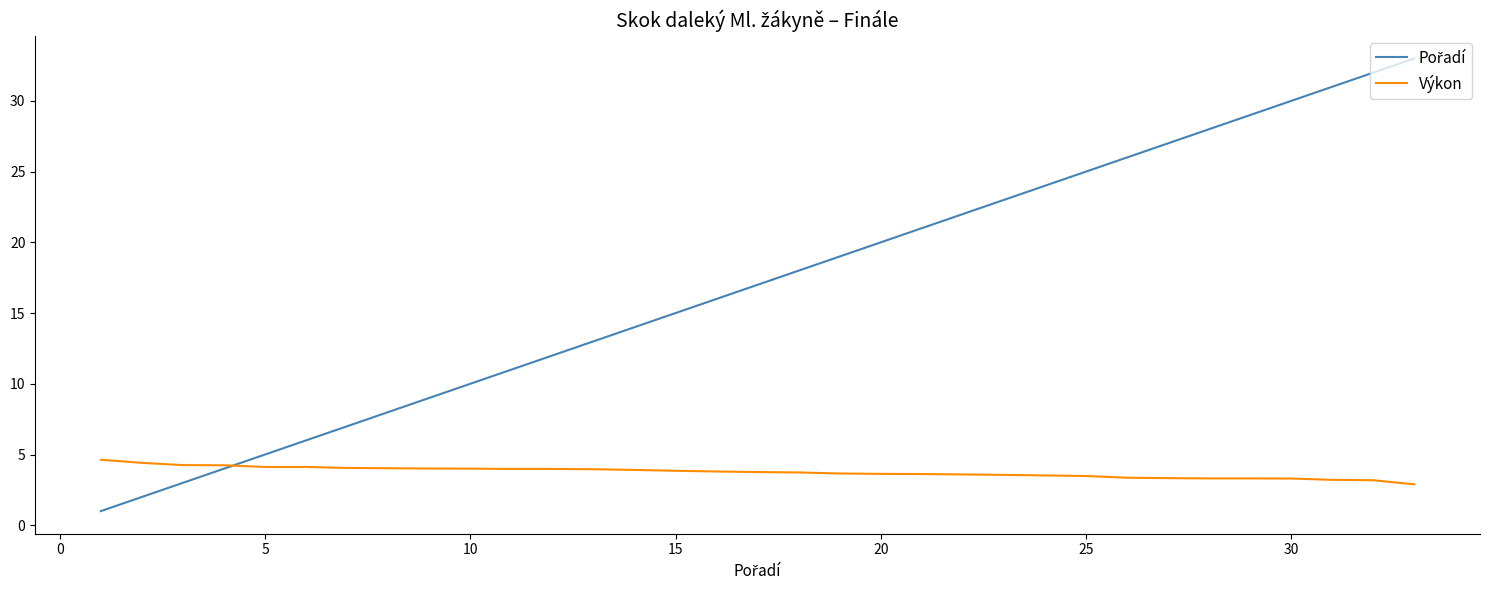

What is the minimum value shown in the chart?

1.0